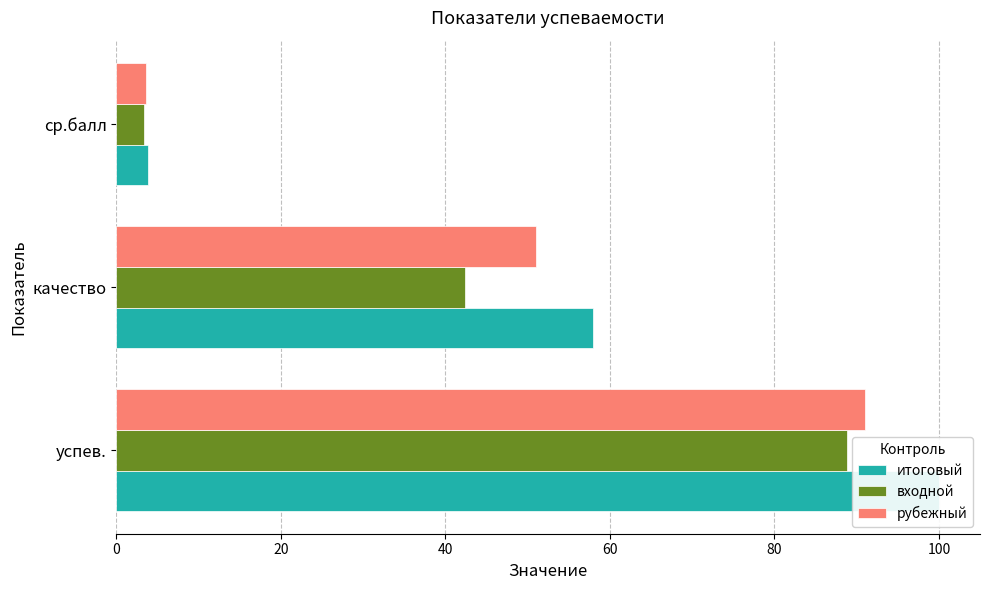

What is the maximum value for входной?

88.8